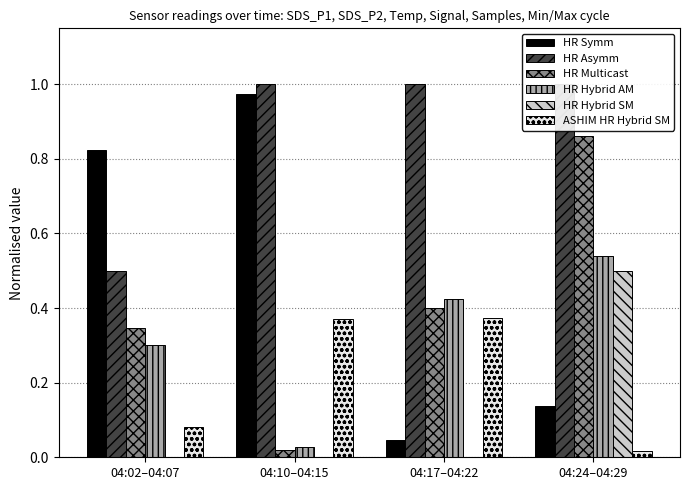

How many series are shown in this chart?

6